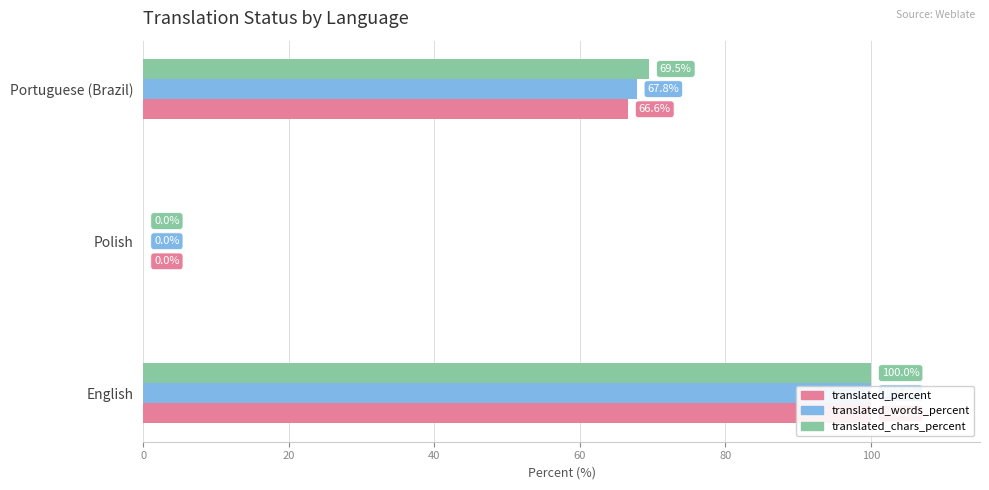

The translated_percent series shows 100.0 at English. True or false?

True